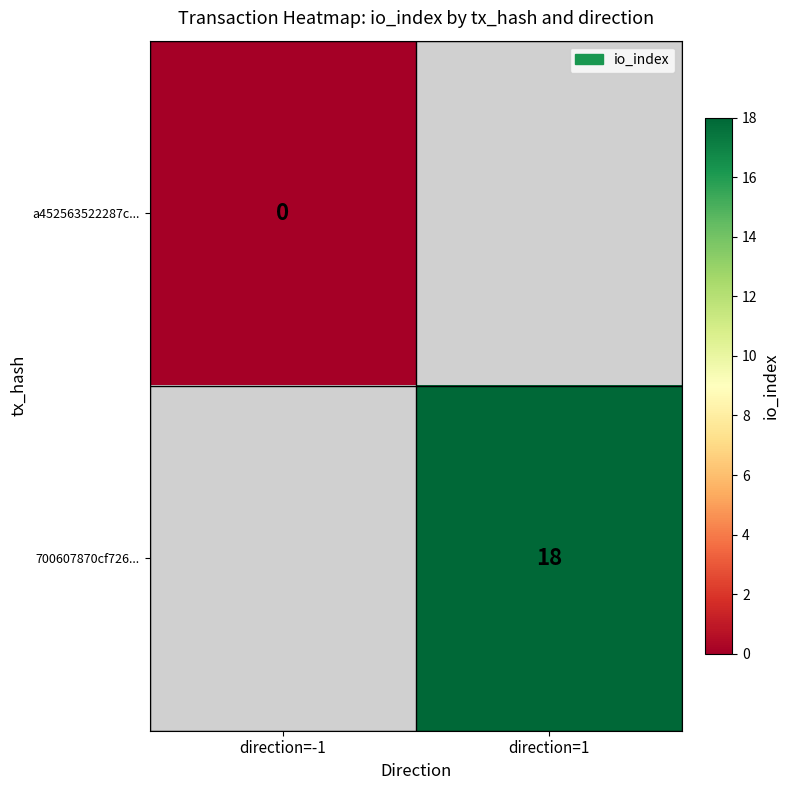

True or false: 700607870cf726... has a value of 30 at direction=1.

False